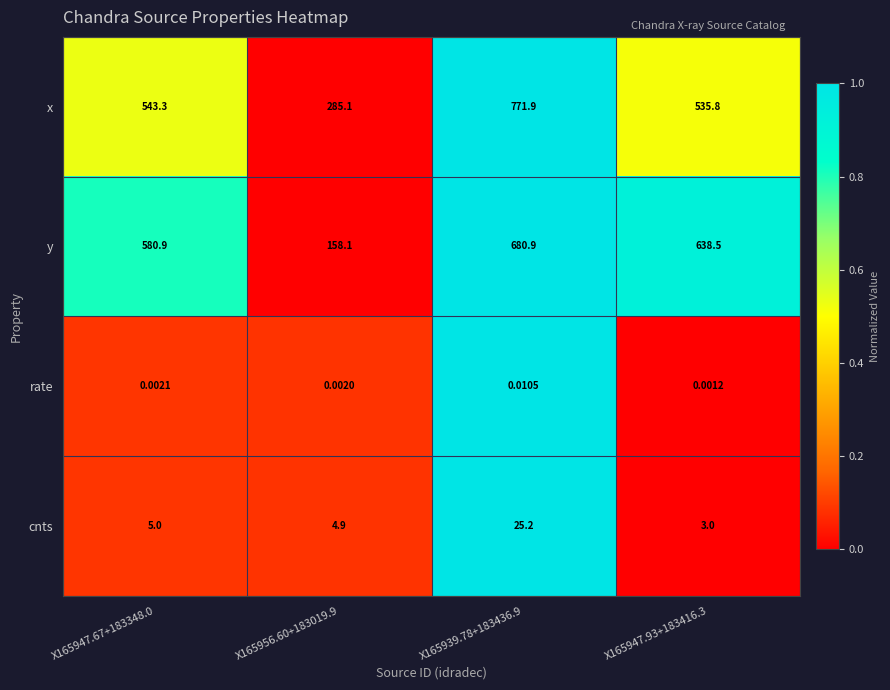

Between X165947.67+183348.0 and X165947.93+183416.3, which series saw the biggest shift?

y